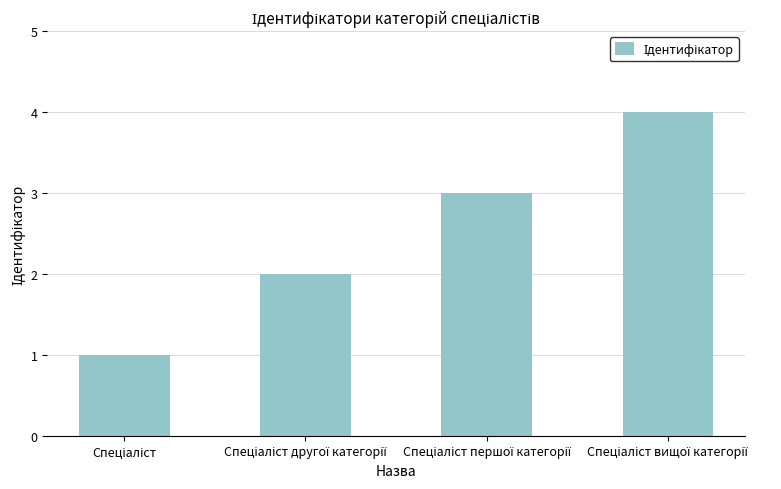

What is the sum of all values?

10